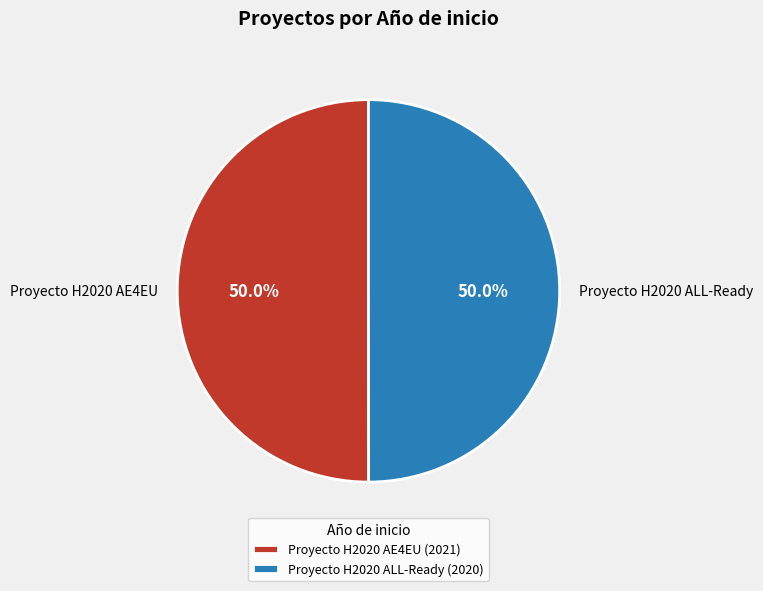

How much of the chart is everything except Proyecto H2020 AE4EU?

50.0%